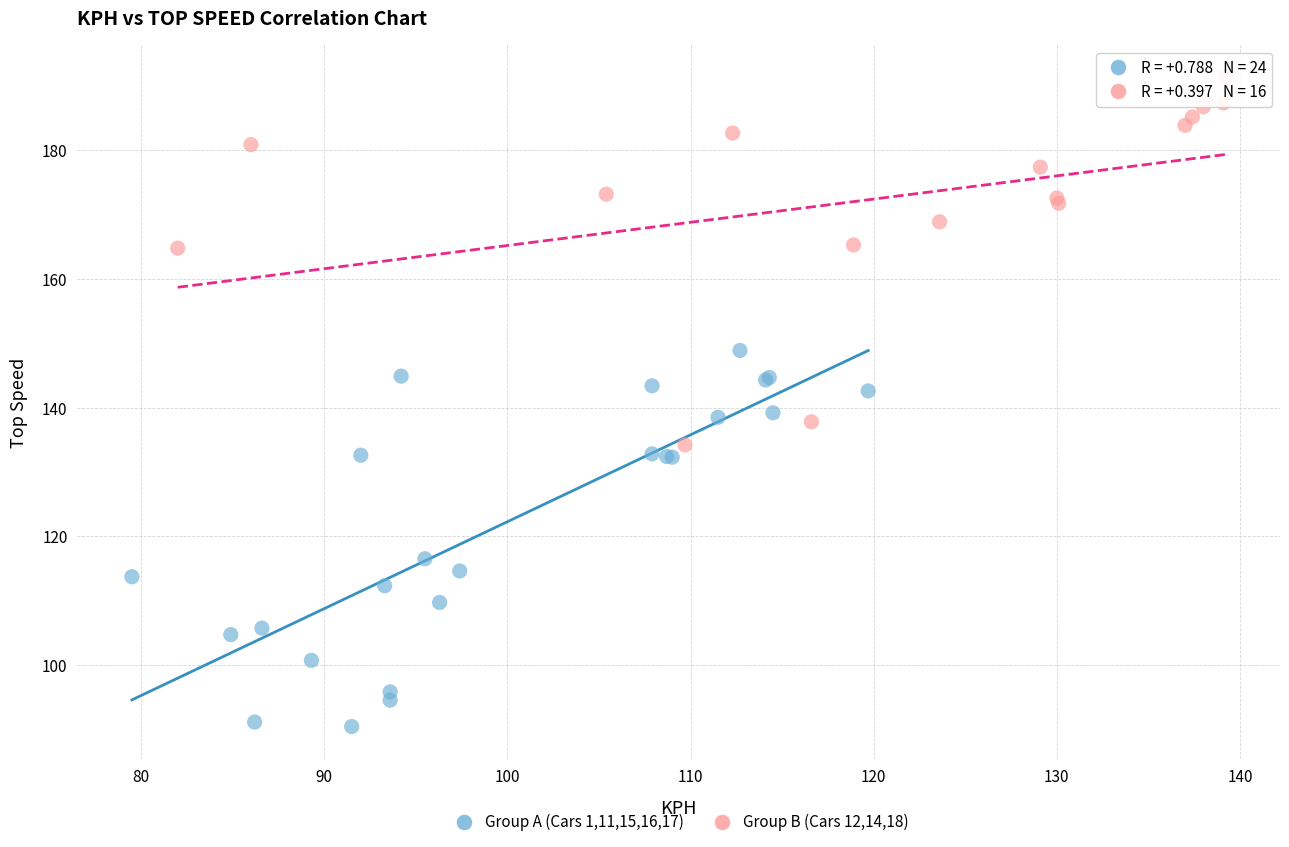

Which series has the widest spread of Y values?

Group A (Cars 1,11,15,16,17)